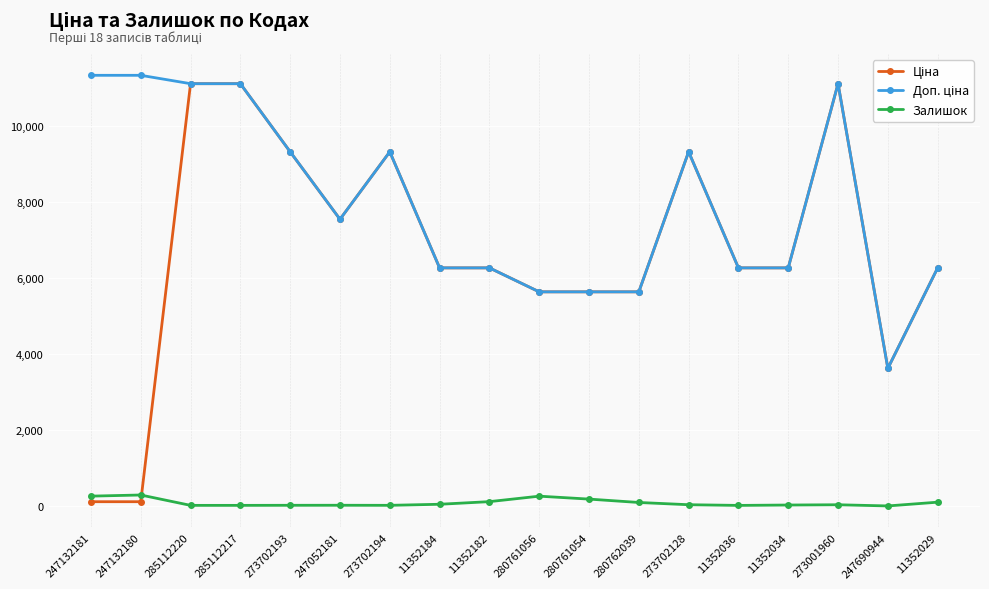

What is the value of the Залишок point at the 10th from the left?

259.0